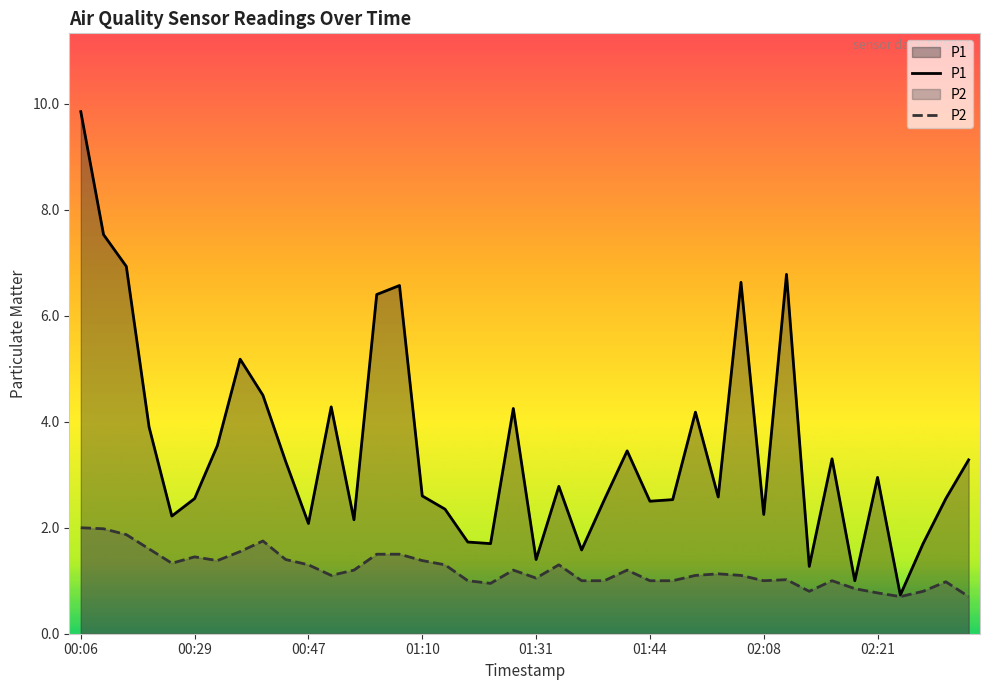

Which series has the widest spread of values?

P1